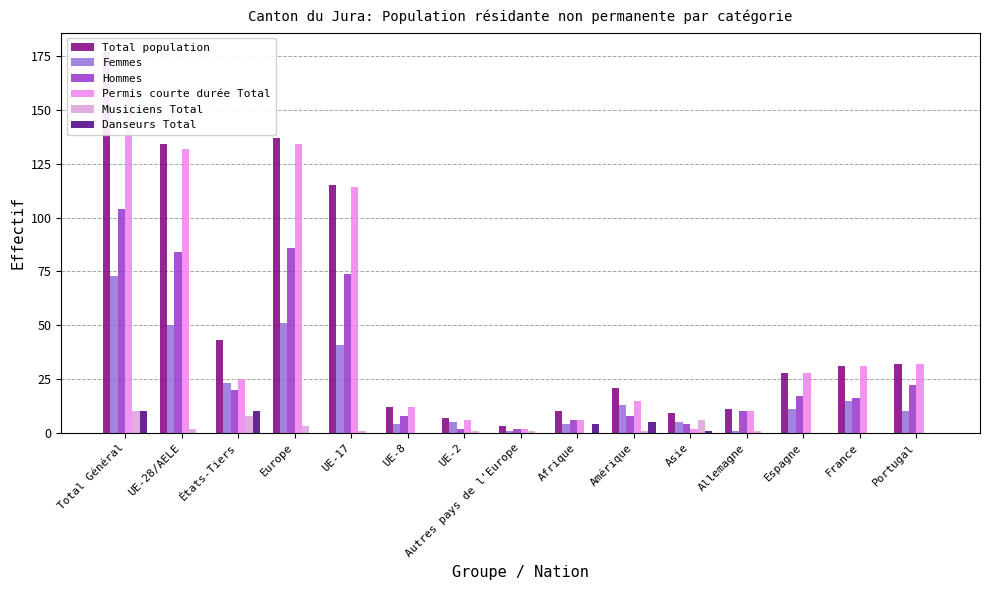

What is the greatest value displayed?

177